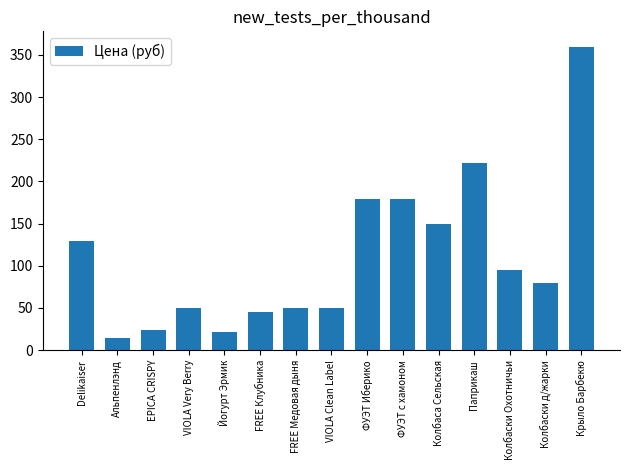

Is it true that the value at Колбаса Сельская is 46?

False